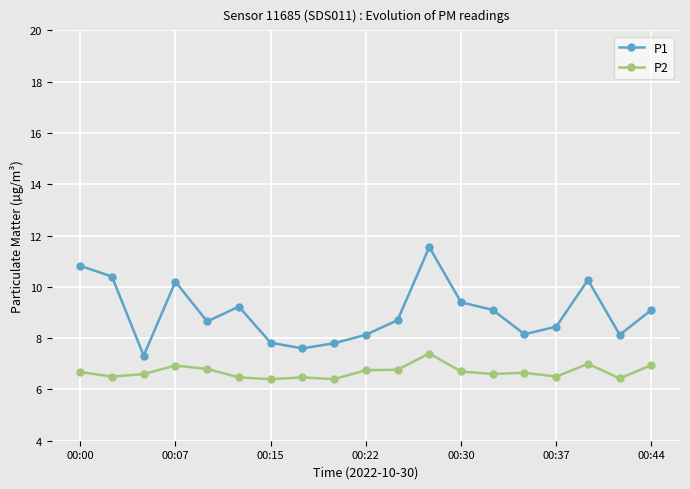

Rank the series by their maximum value, from lowest to highest.

P2, P1